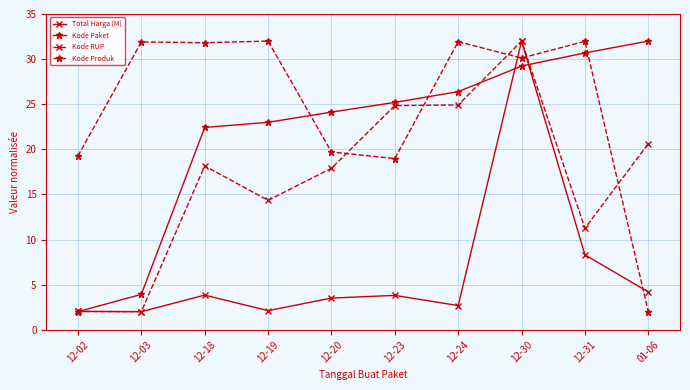

Does the chart display data point markers on the line(s)?

Yes